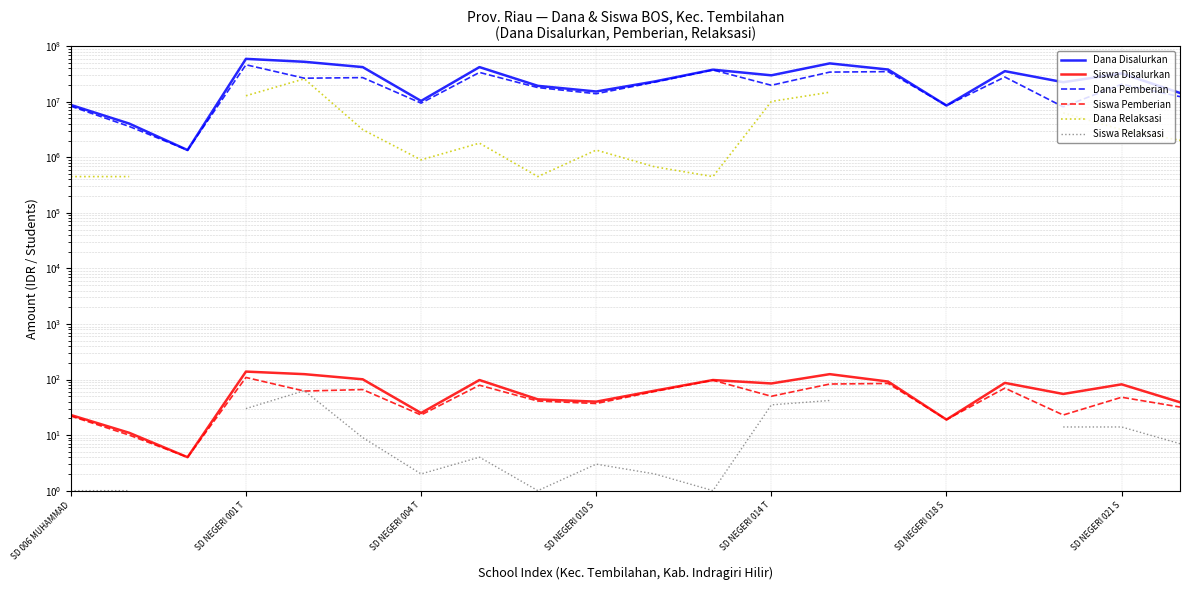

How many series are shown in this chart?

6